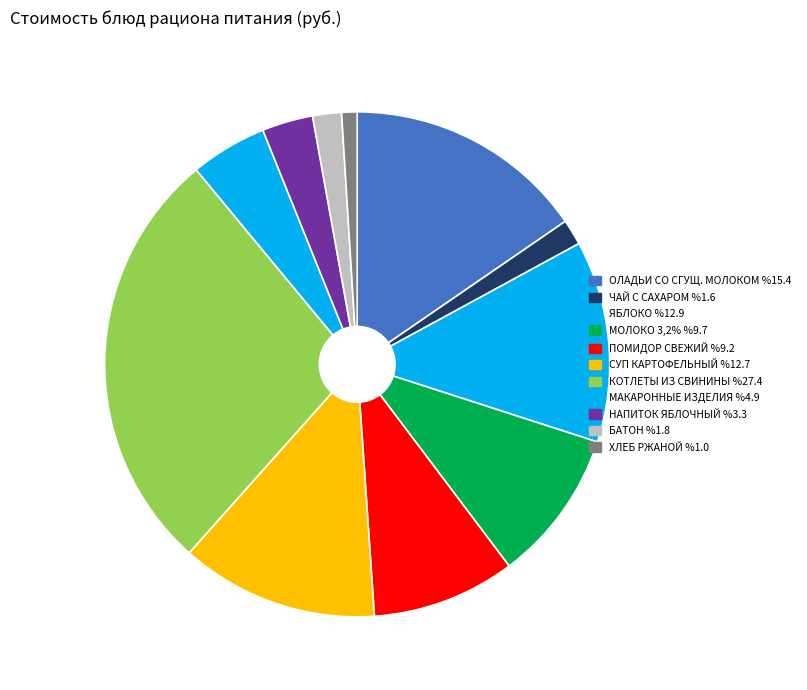

Which slice is the smallest?

ХЛЕБ РЖАНОЙ %1.0